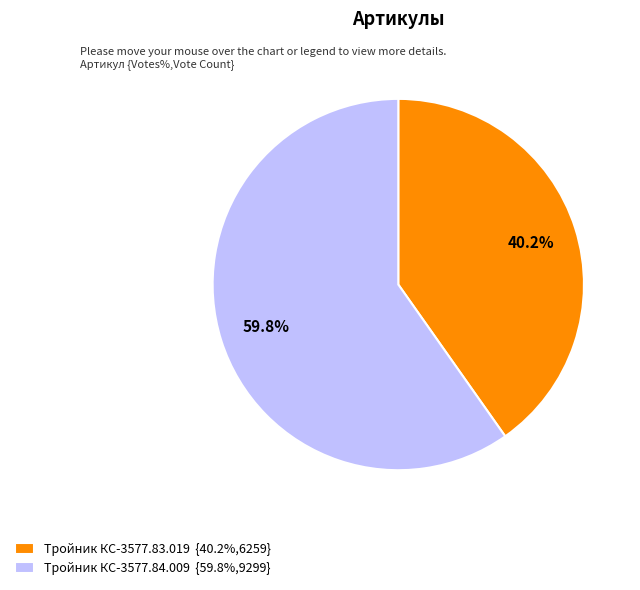

Does any single category account for the majority?

Yes